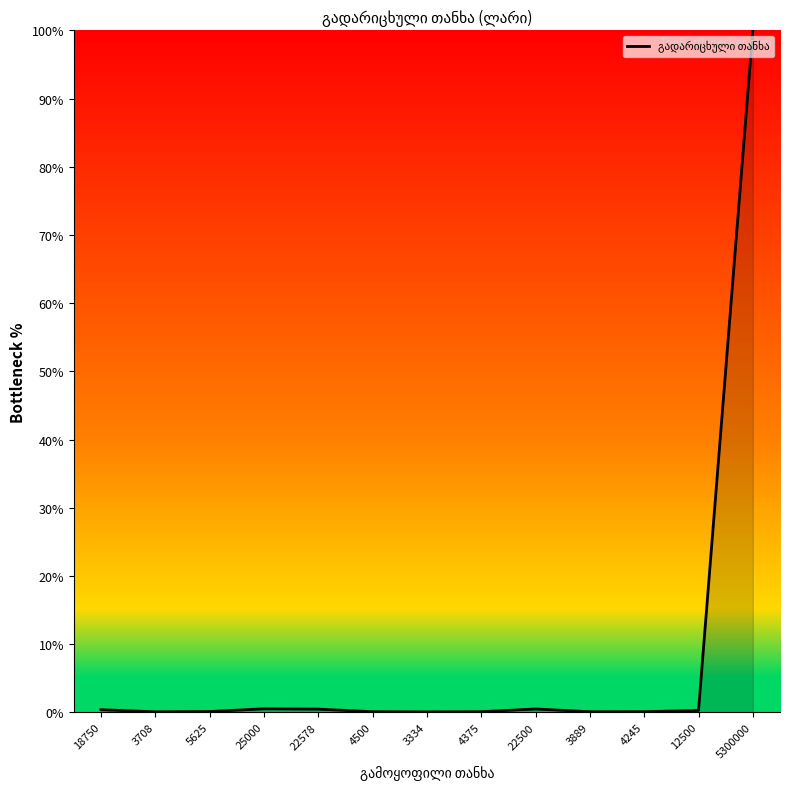

True or false: the data shows 0.5 at 25000.

True